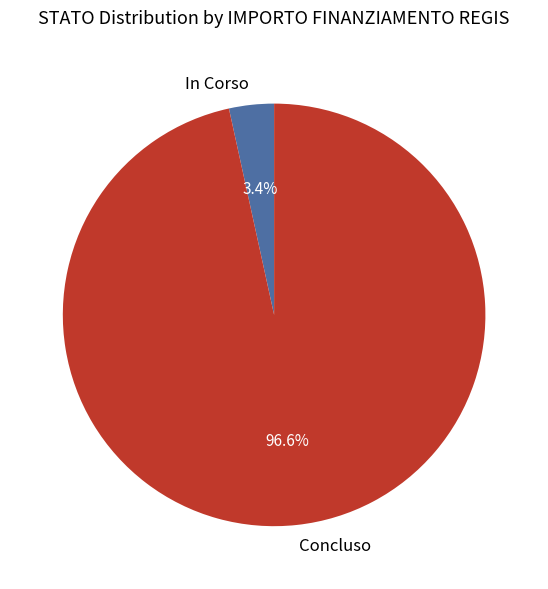

Is there any slice that represents more than half of the pie?

Yes